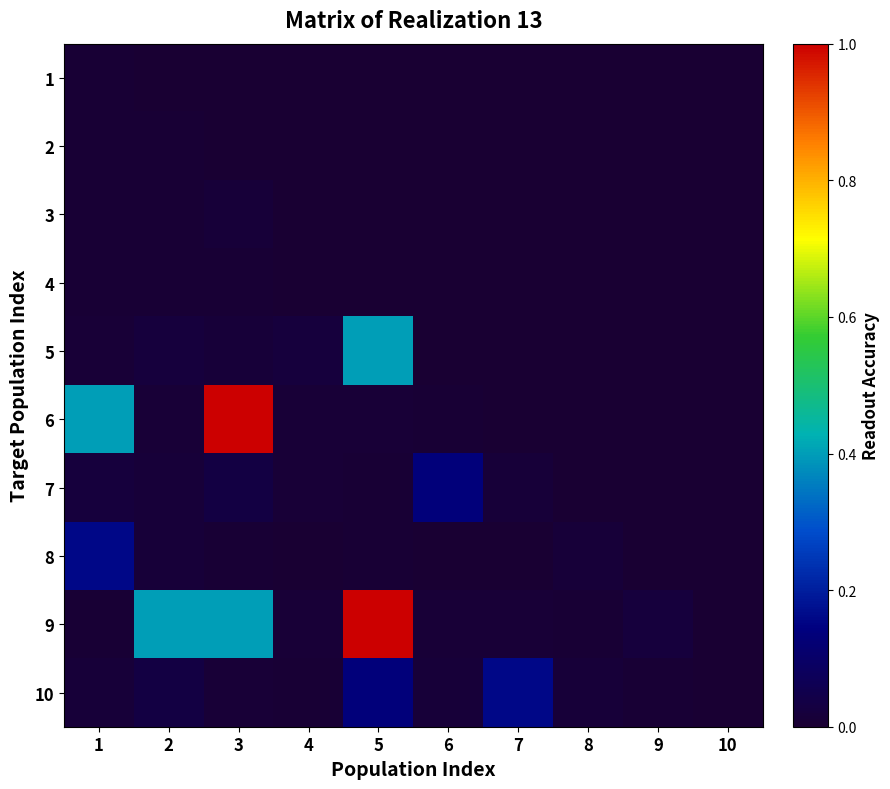

At 5, list the series in order from largest to smallest.

9, 5, 10, 6, 8, 7, 1, 2, 3, 4